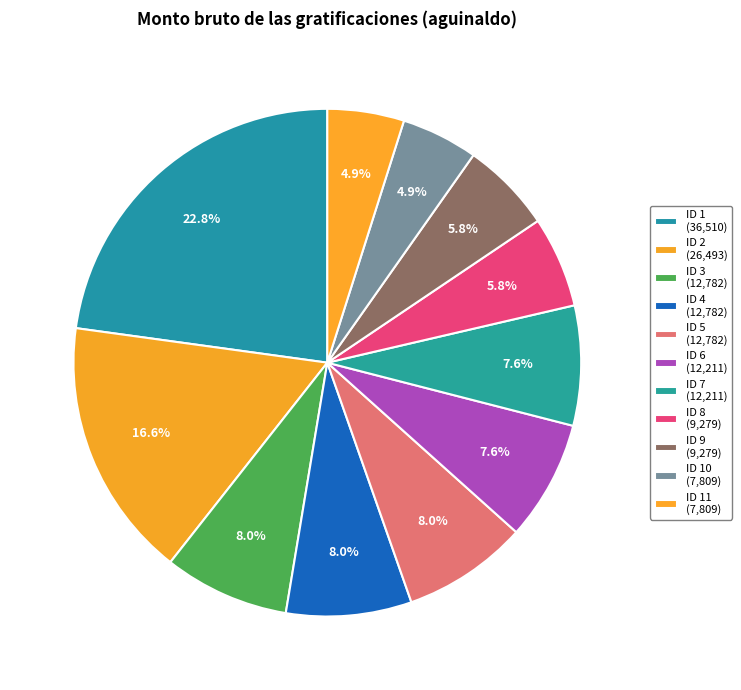

How many segments does this pie chart have?

11